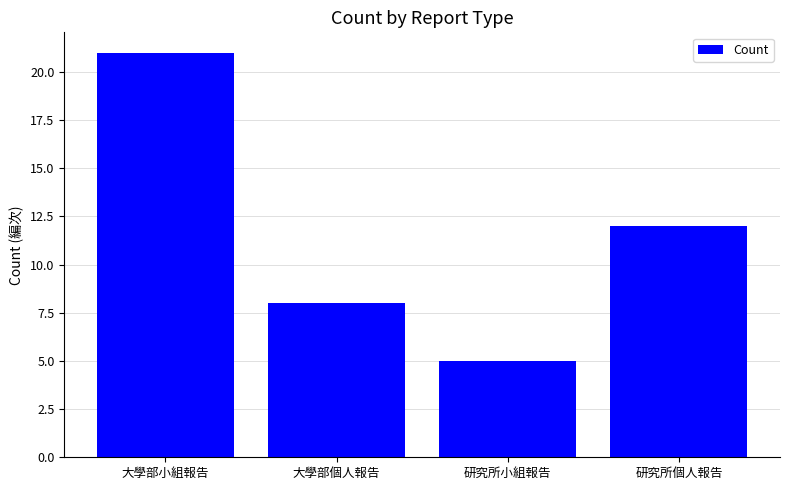

How many bars are there in total?

4